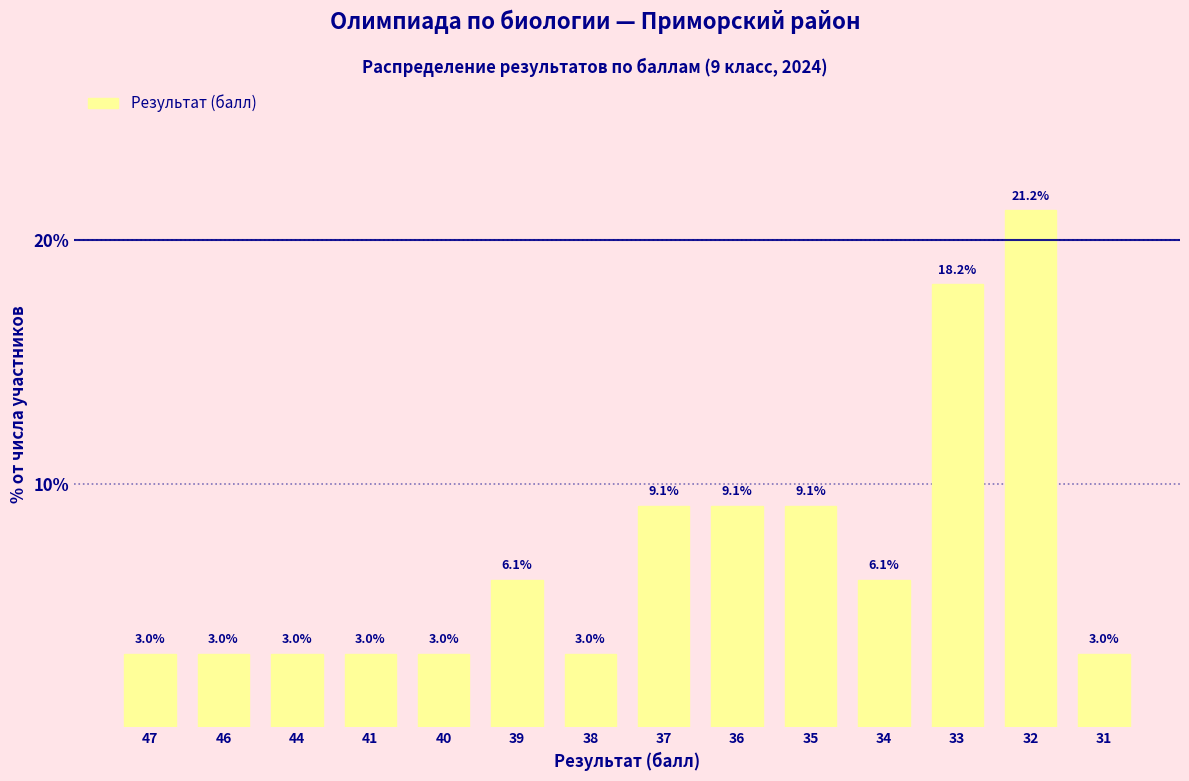

Reading left to right, extract all data points from this chart.

3.0	3.0	3.0	3.0	3.0	6.1	3.0	9.1	9.1	9.1	6.1	18.2	21.2	3.0